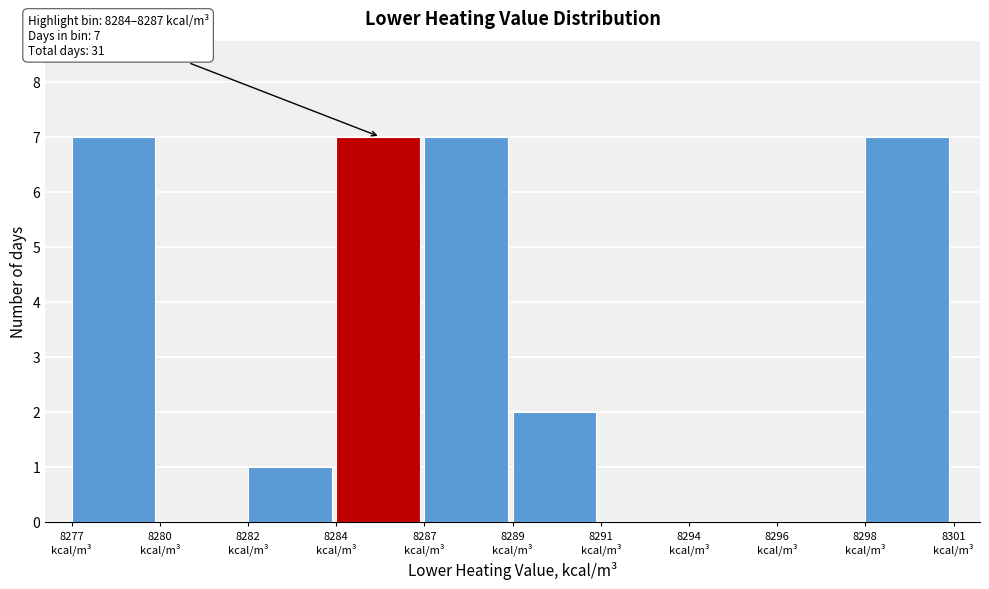

What is the sum of all values?

31